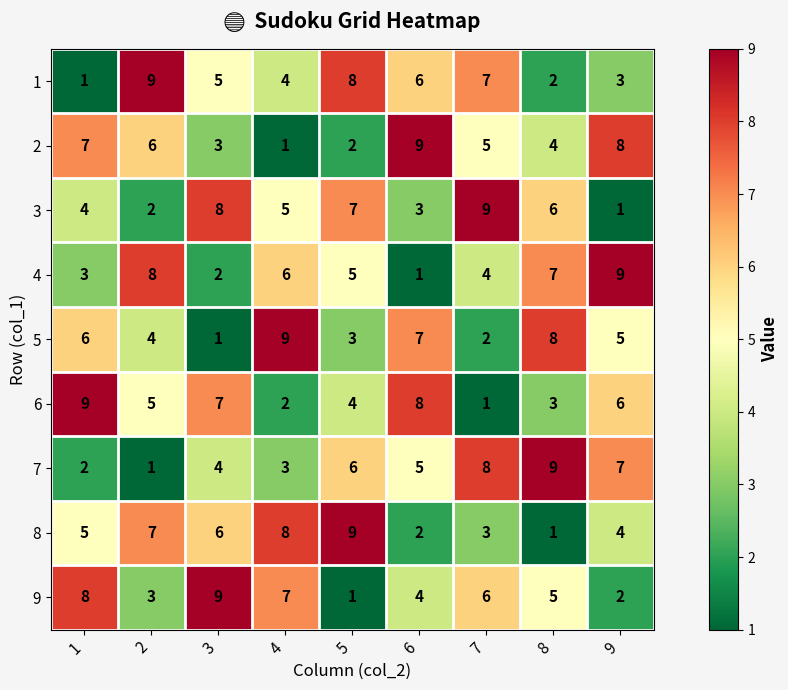

True or false: 7 has a value of 1 at 4.

False